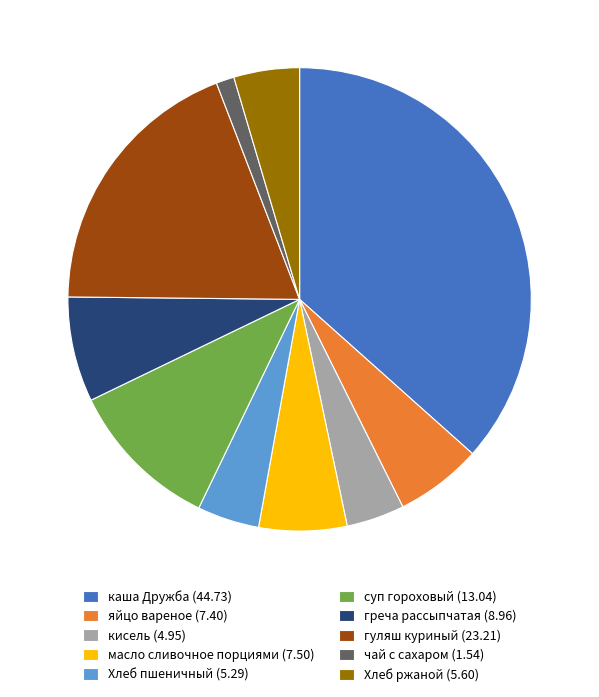

Does масло сливочное порциями represent more than half of the total?

No